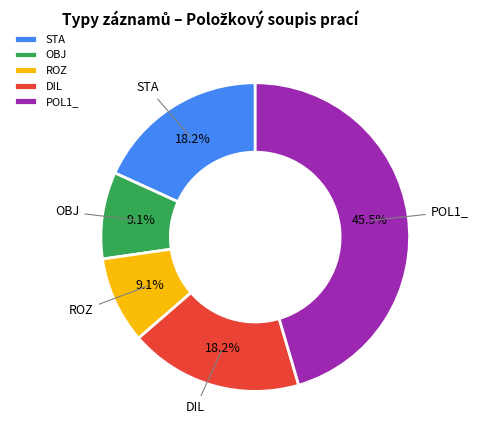

Do POL1_ and ROZ together represent more than half of the pie?

Yes